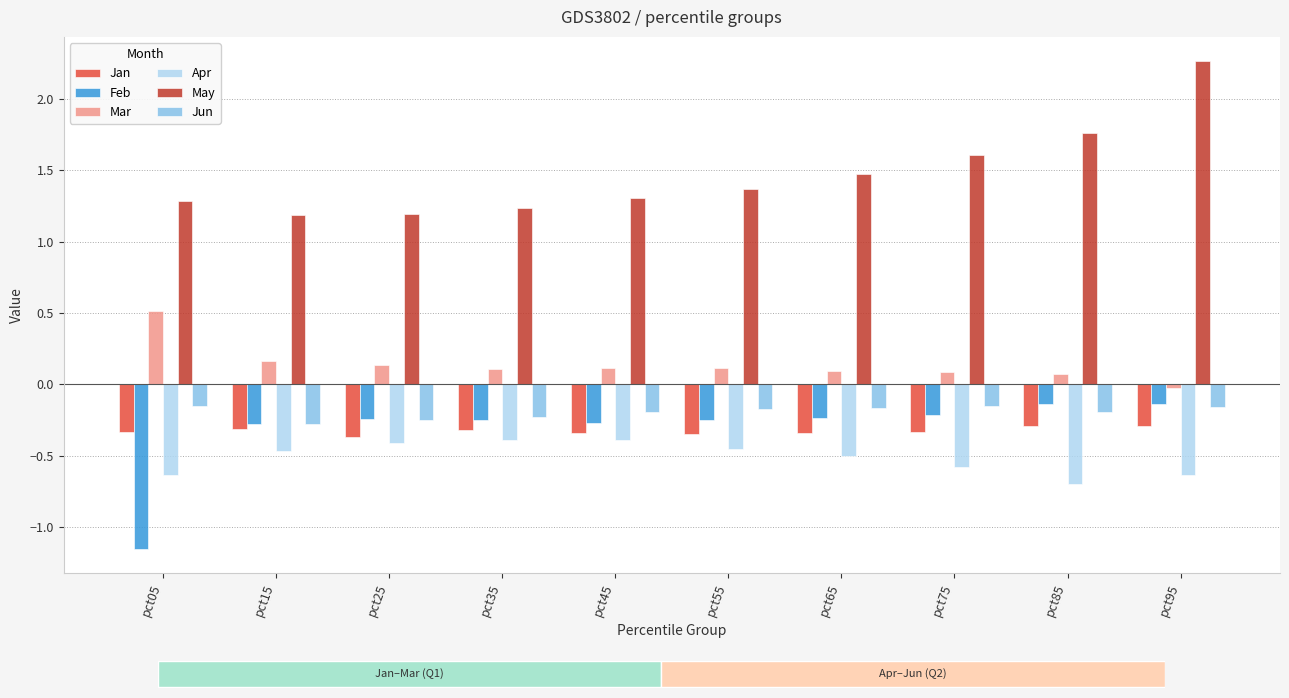

What is the sum of the Apr values at pct75 and pct35?

-1.0